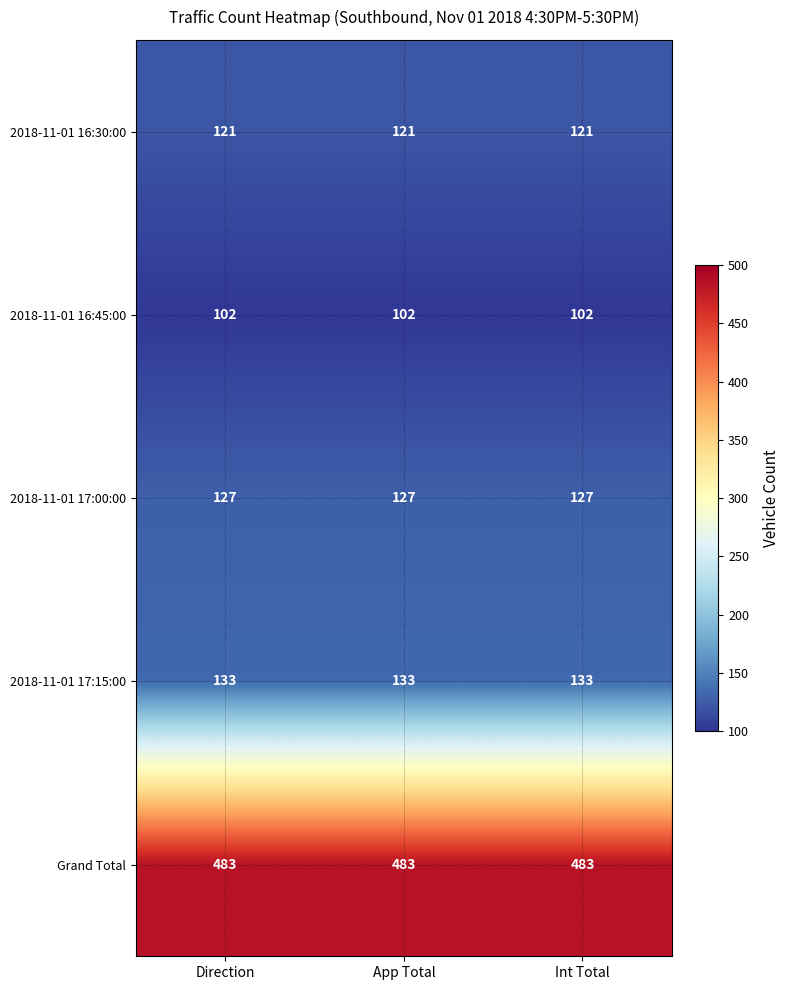

What is the difference between the highest and lowest values at Direction?

381